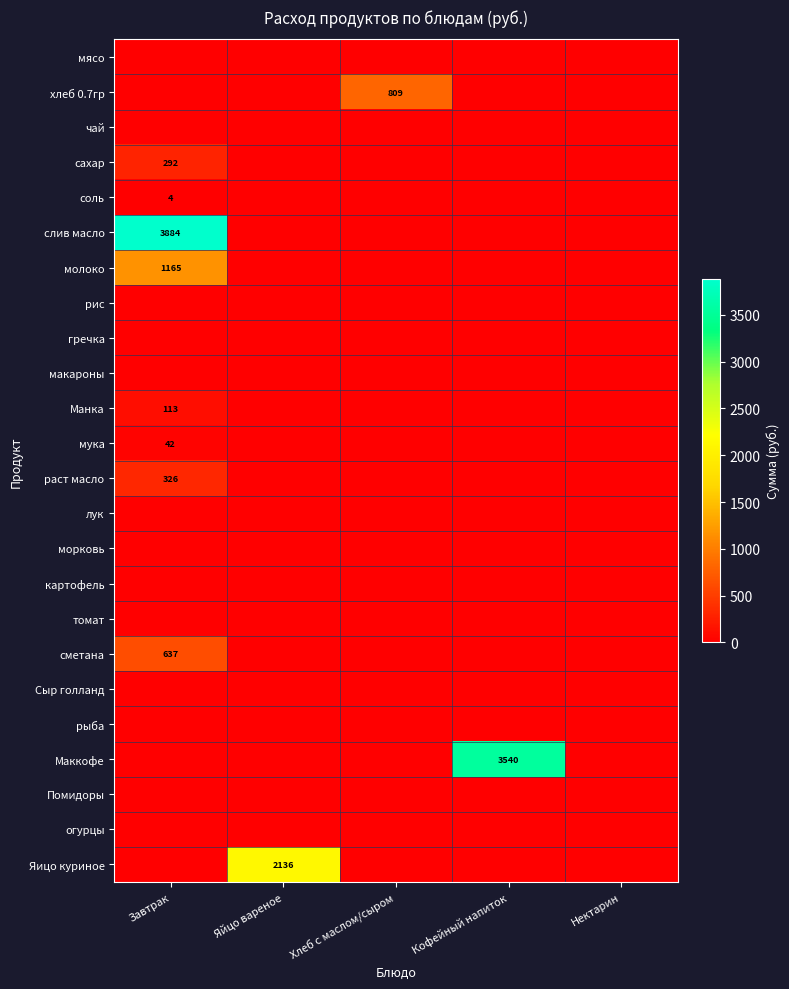

True or false: сметана has a value of 637 at Завтрак.

True